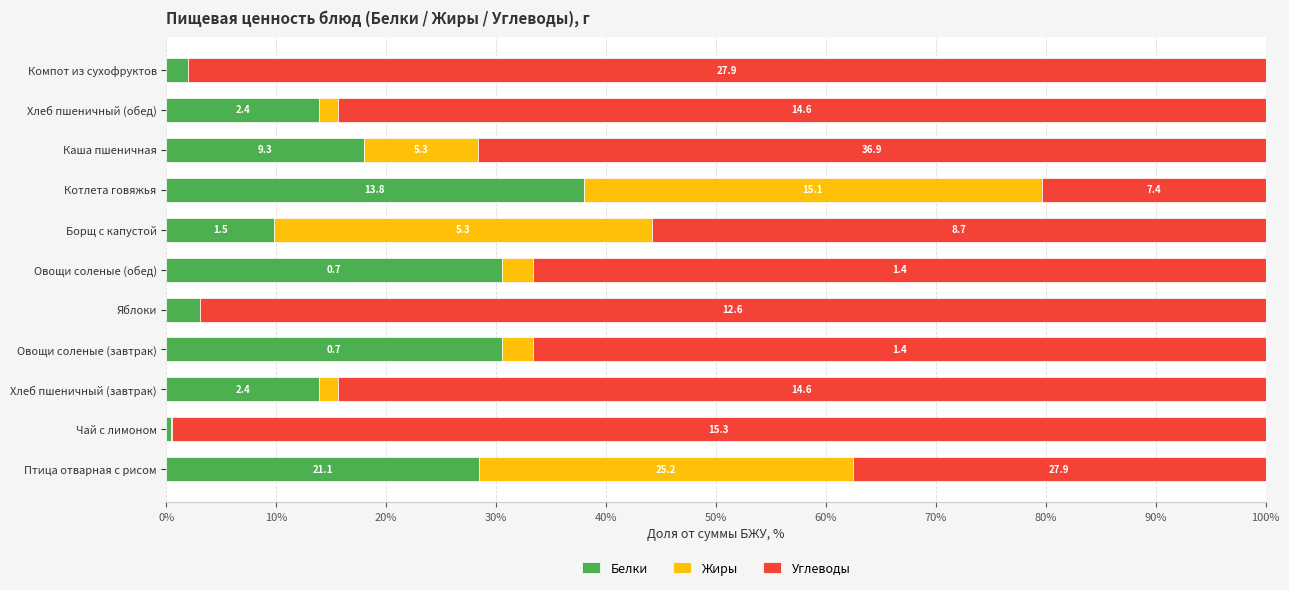

What are all the series names shown in the legend?

Белки, Жиры, Углеводы